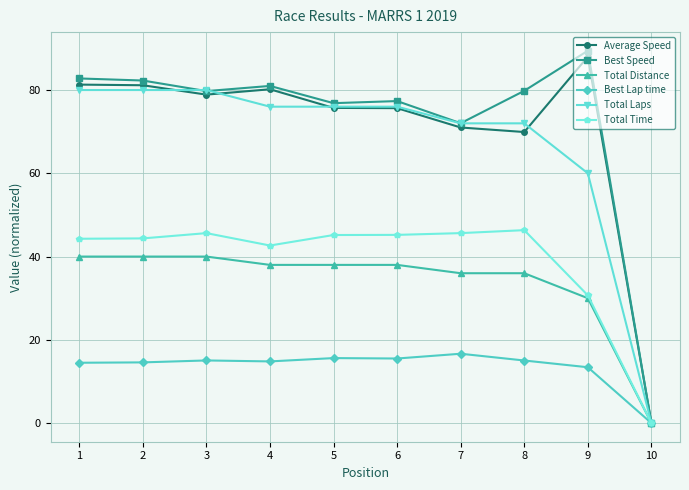

What are all the series names shown in the legend?

Average Speed, Best Speed, Total Distance, Best Lap time, Total Laps, Total Time